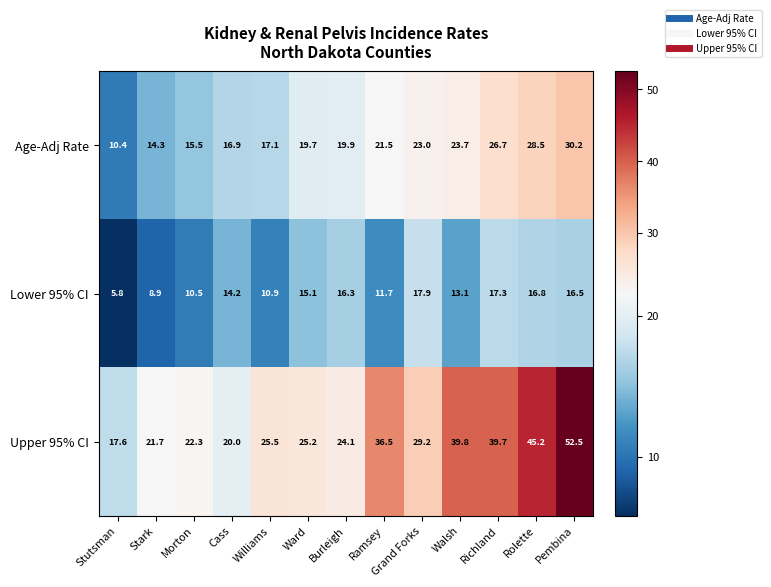

The Upper 95% CI series shows 71.9 at Rolette. True or false?

False